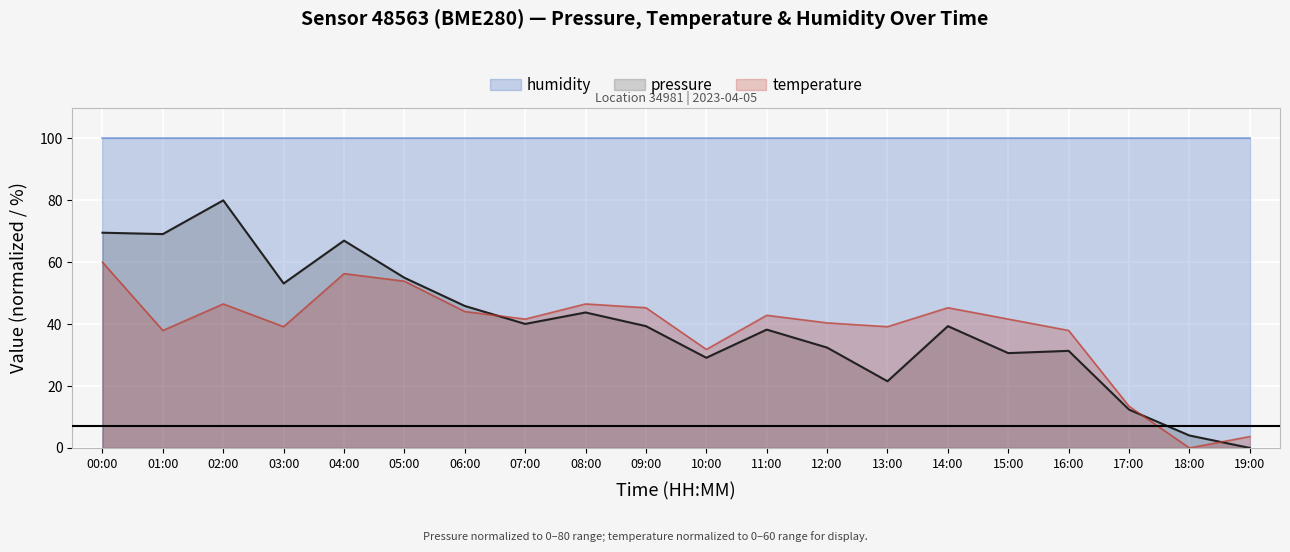

What is the highest value of the temperature series?

60.0